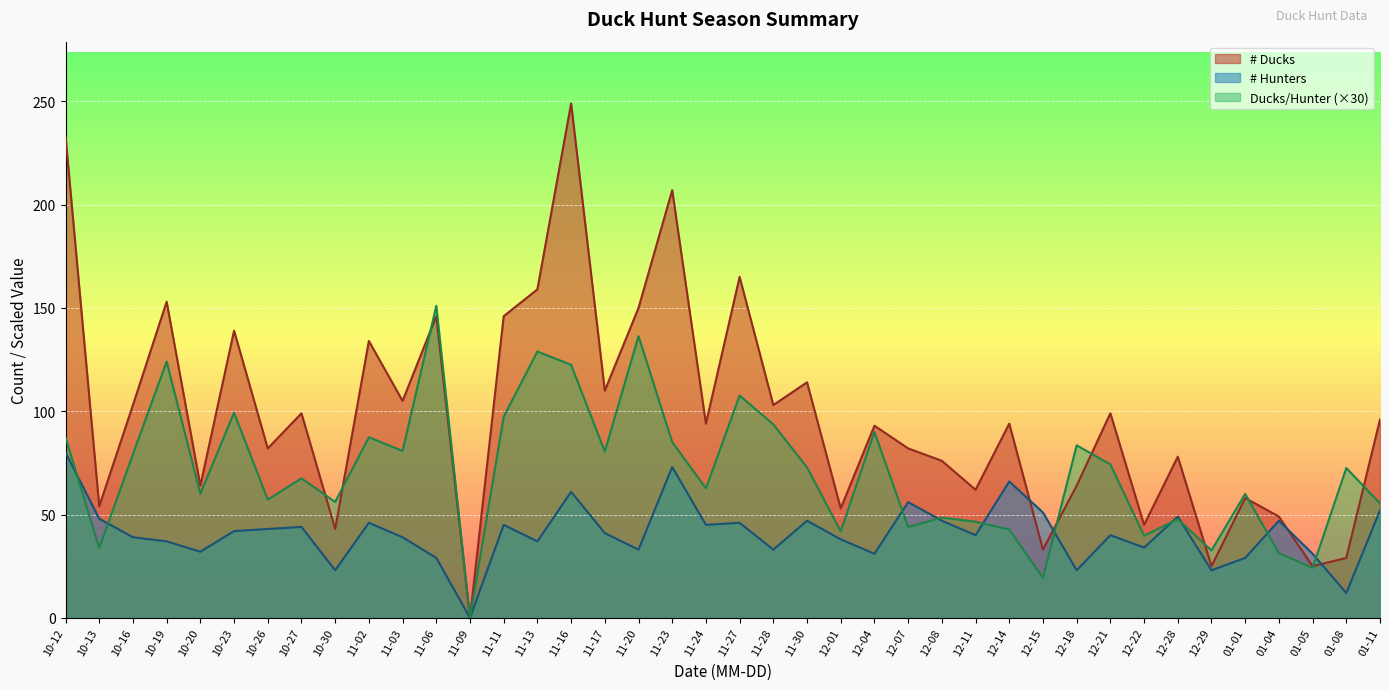

At how many categories does at least one series exceed 130?

11